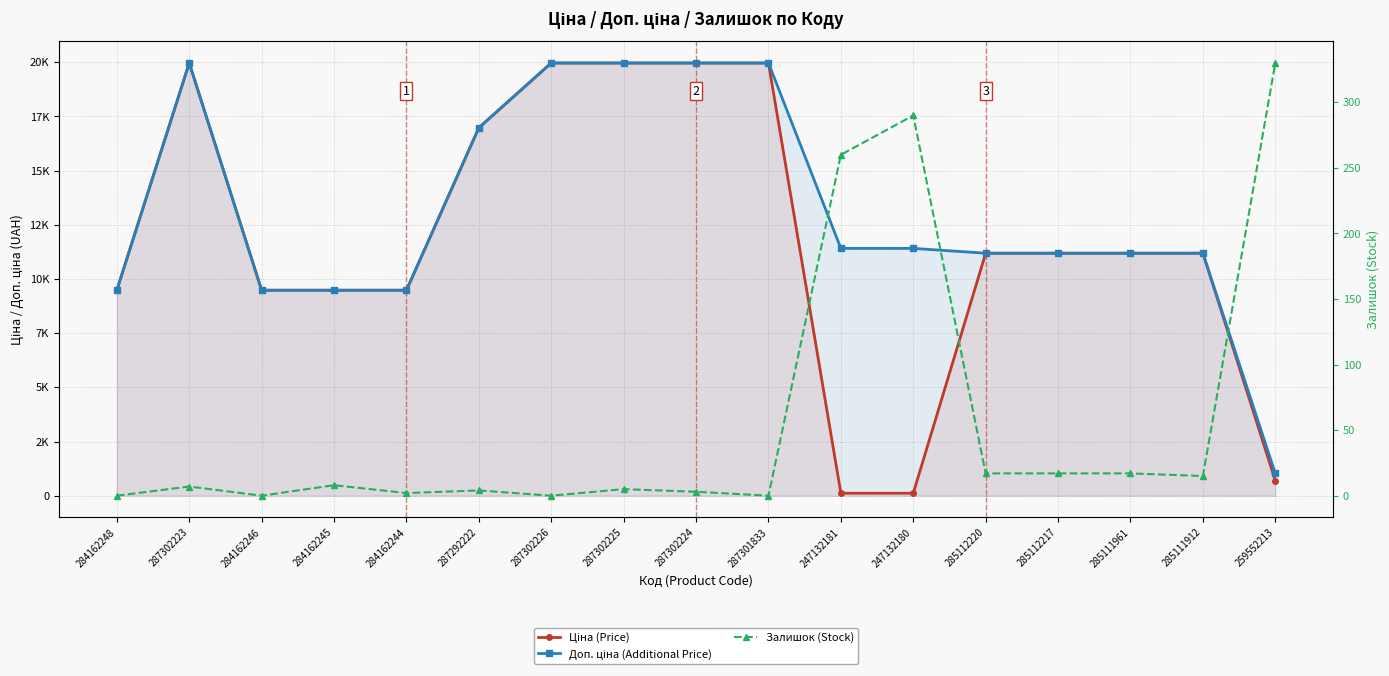

What is the maximum value shown in the chart?

19964.2